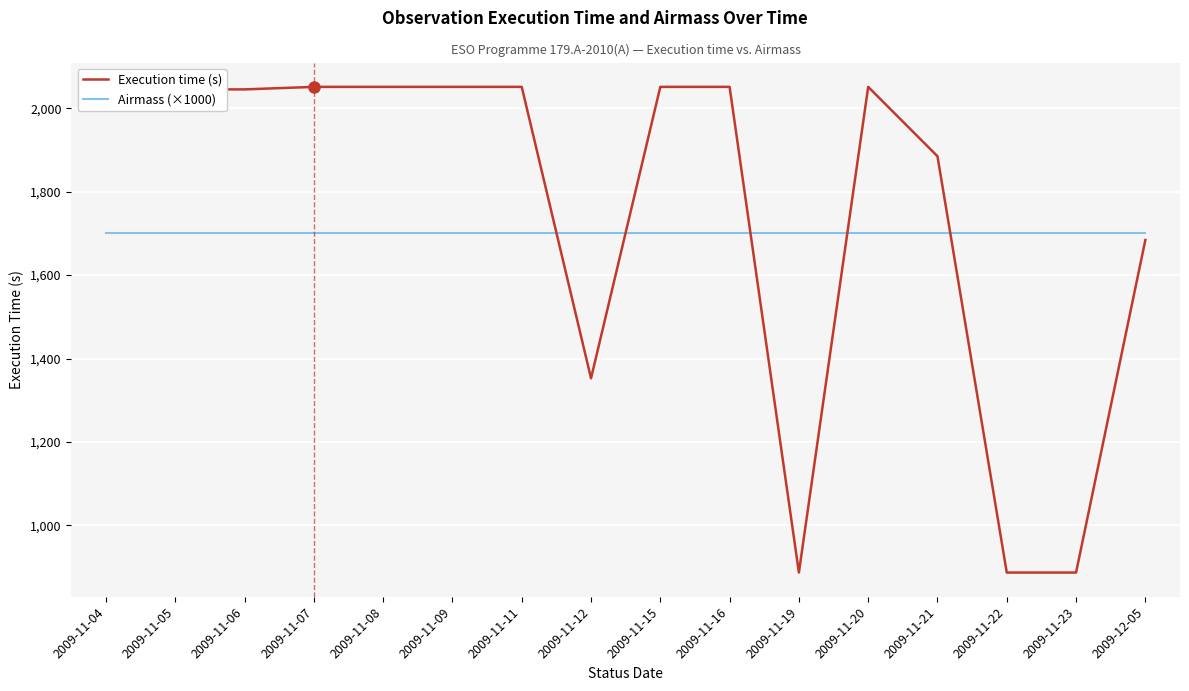

Reading right to left, extract all data points from this chart.

Execution time (s): 1684.0	887.0	887.0	1884.7	2051.0	887.0	2051.0	2051.0	1352.6	2051.0	2051.0	2051.0	2051.0	2045.0	2045.0	2045.0
Airmass (×1000): 1700.0	1700.0	1700.0	1700.0	1700.0	1700.0	1700.0	1700.0	1700.0	1700.0	1700.0	1700.0	1700.0	1700.0	1700.0	1700.0